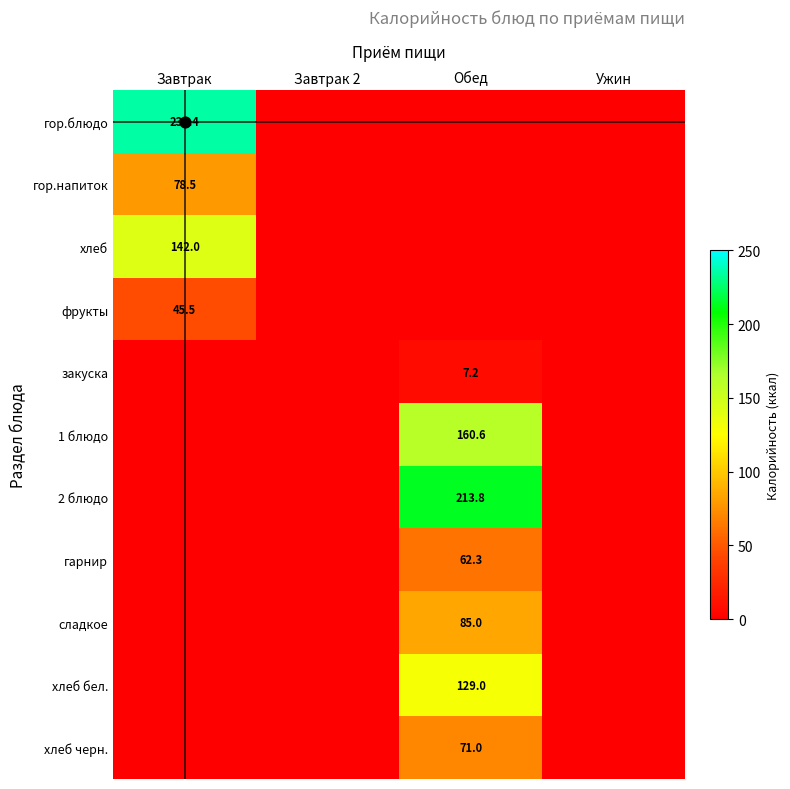

How many series are shown in this chart?

11